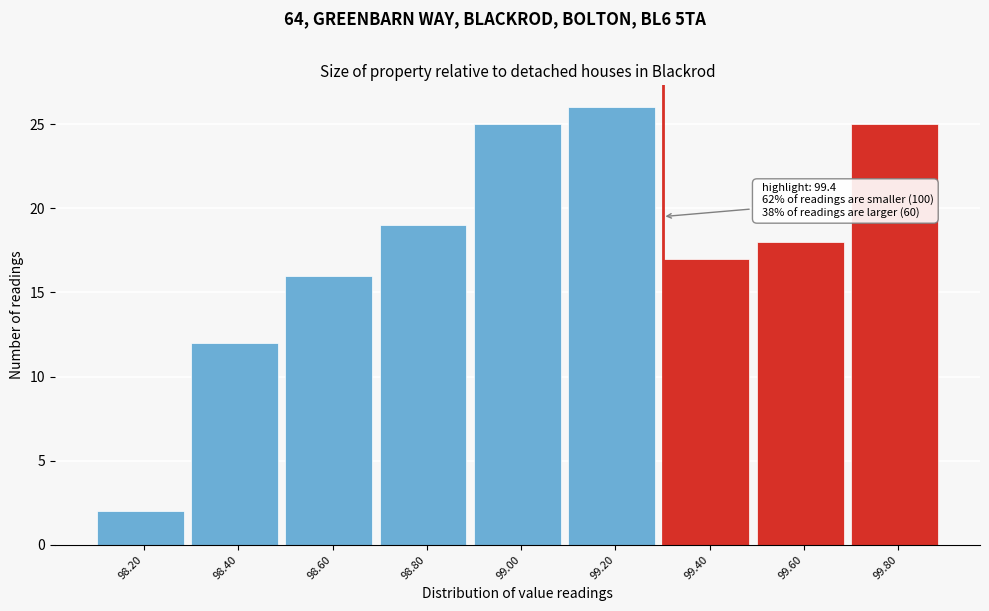

Reading right to left, extract all data points from this chart.

25	18	17	26	25	19	16	12	2